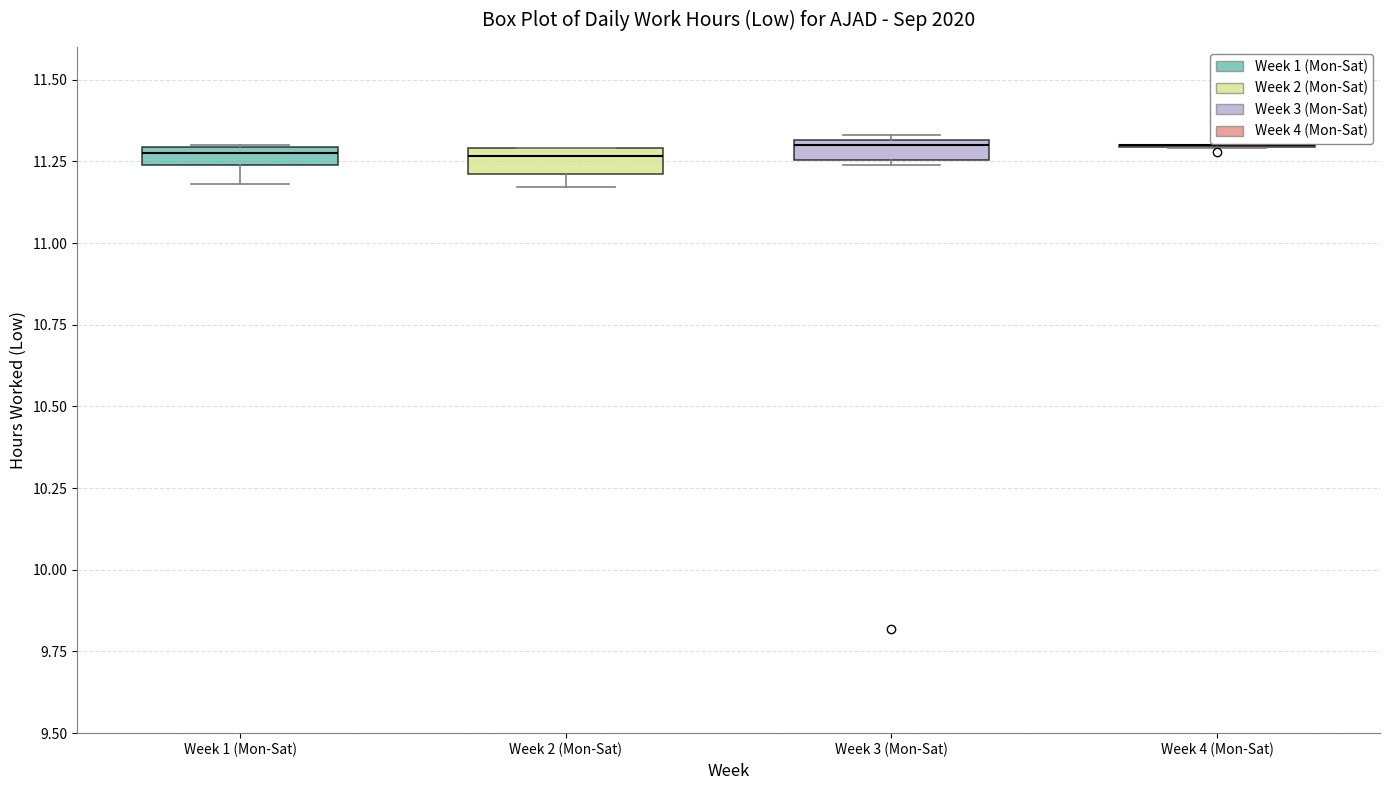

Where is the lower edge of the box for Week 2 (Mon-Sat) on the y-axis? The values are not printed on the chart, so give them approximately, as read against the axis.

11.20